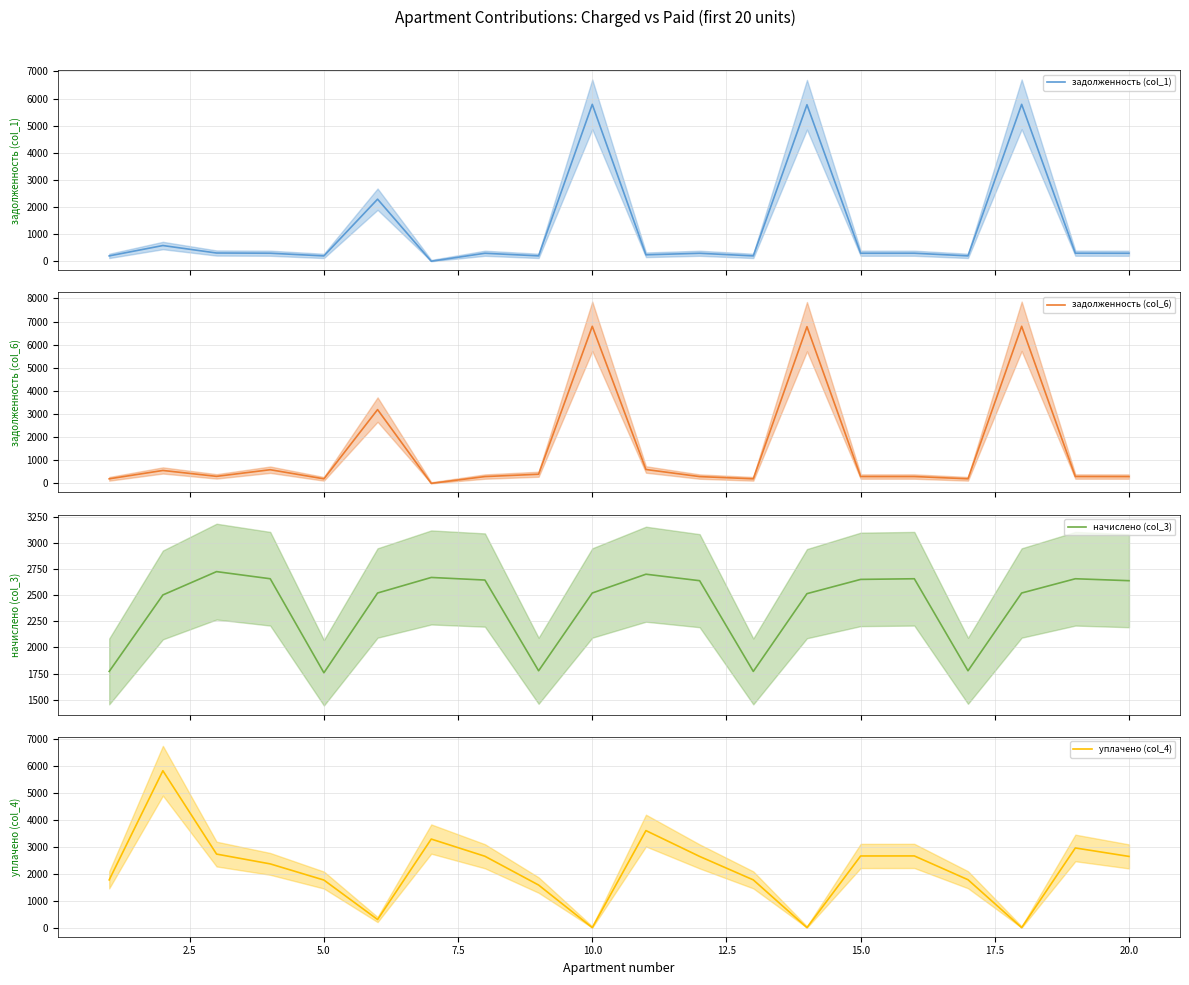

What is the average value of the начислено (col_3) series?

2403.9